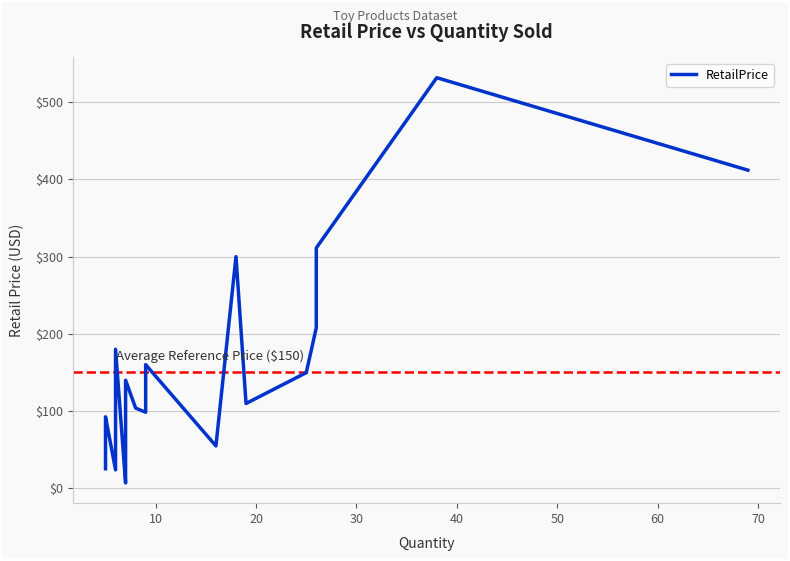

Count the number of data series in this chart.

1